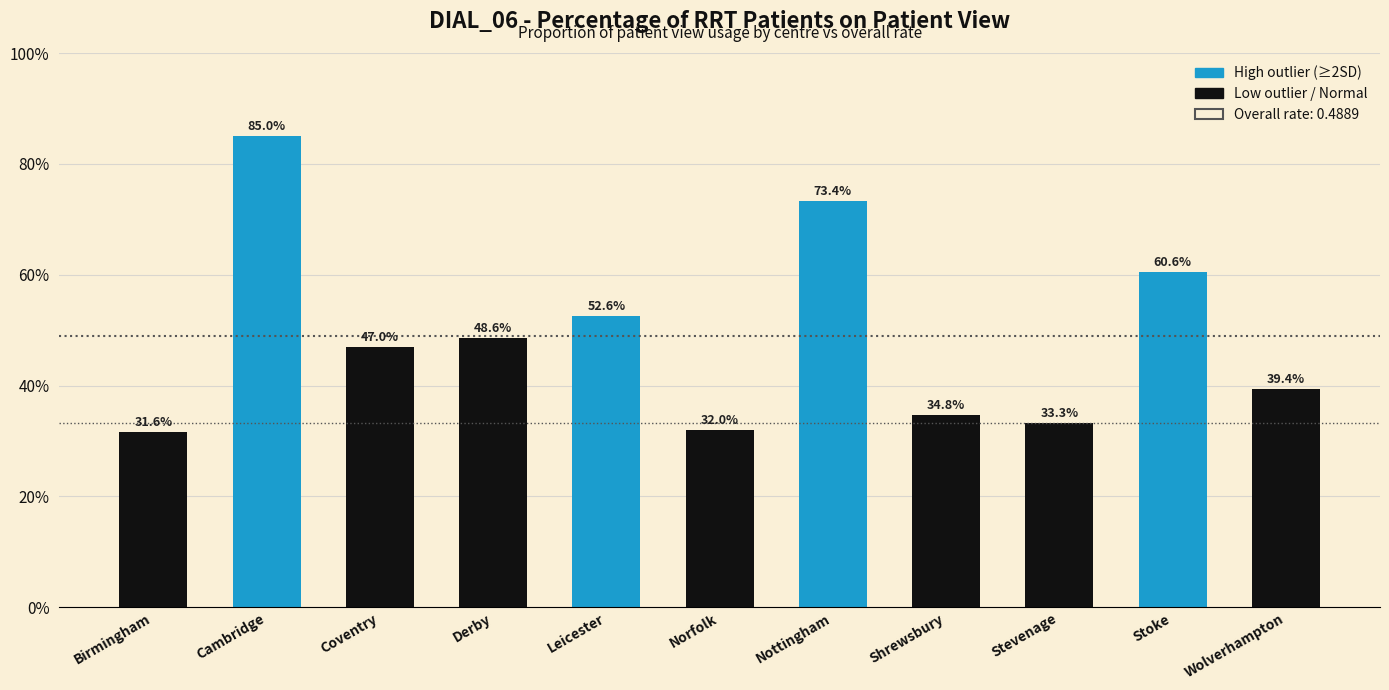

True or false: the data shows 0.5 at Cambridge.

False